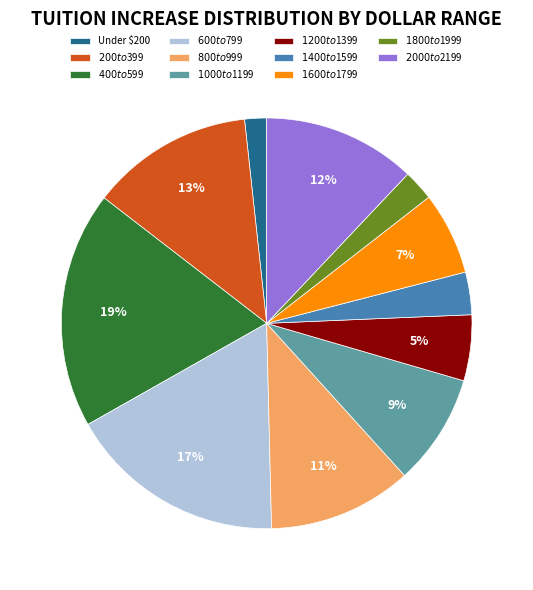

Is $1600 to $1799 the majority of the pie?

No